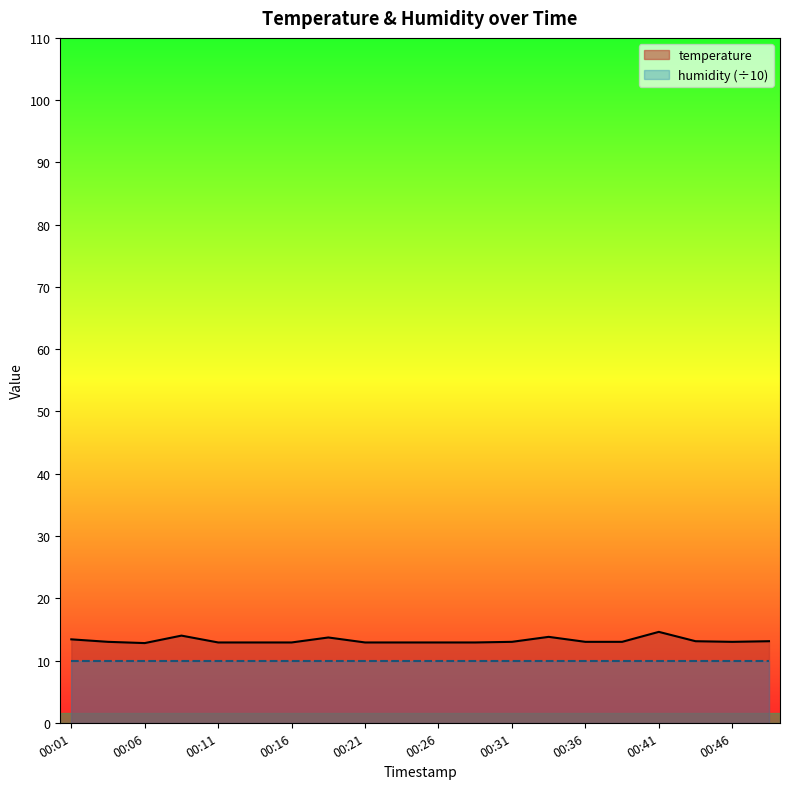

Which label corresponds to the smallest value in the chart?

00:06